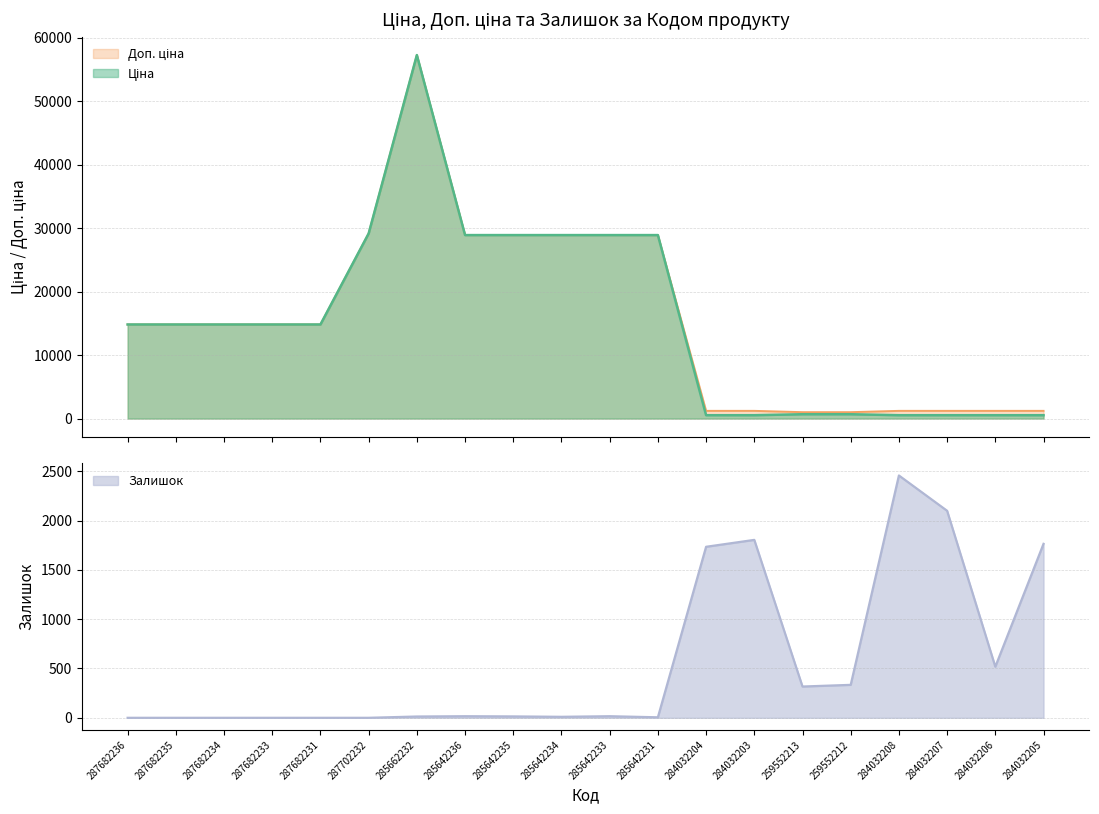

In Залишок, how many points are higher than both neighbors (excluding endpoints)?

4